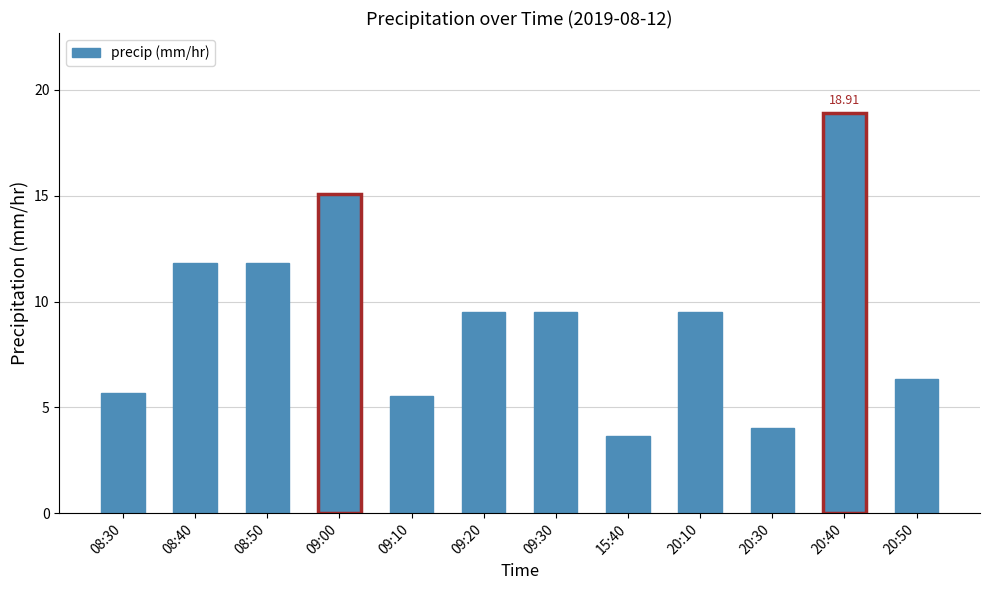

What is the average value?

9.3